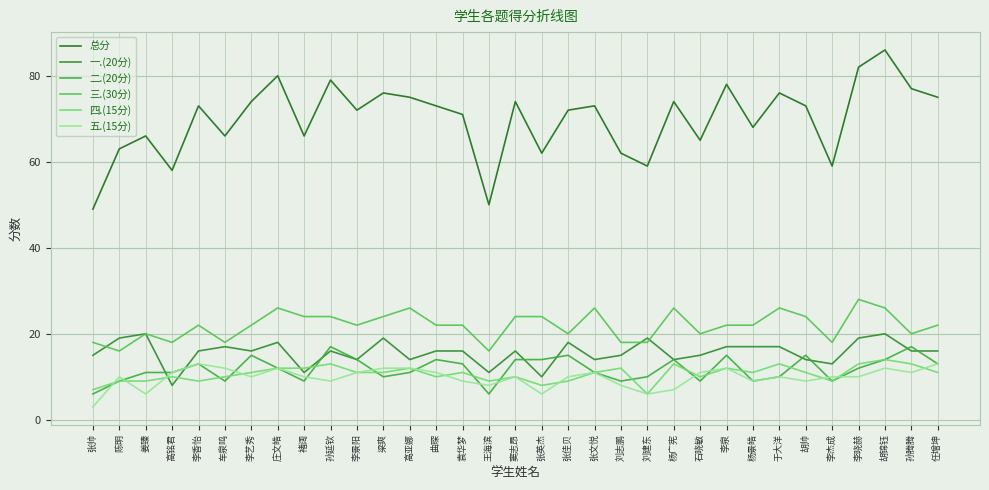

Reading left to right, what are all the values shown in this chart?

总分: 49	63	66	58	73	66	74	80	66	79	72	76	75	73	71	50	74	62	72	73	62	59	74	65	78	68	76	73	59	82	86	77	75
一.(20分): 15	19	20	8	16	17	16	18	11	16	14	19	14	16	16	11	16	10	18	14	15	19	14	15	17	17	17	14	13	19	20	16	16
二.(20分): 6	9	11	11	13	9	15	12	9	17	14	10	11	14	13	6	14	14	15	11	9	10	14	9	15	9	10	15	9	12	14	17	13
三.(30分): 18	16	20	18	22	18	22	26	24	24	22	24	26	22	22	16	24	24	20	26	18	18	26	20	22	22	26	24	18	28	26	20	22
四.(15分): 7	9	9	10	9	10	11	12	12	13	11	11	12	10	11	9	10	8	9	11	12	6	13	10	12	11	13	11	9	13	14	13	11
五.(15分): 3	10	6	11	13	12	10	12	10	9	11	12	12	11	9	8	10	6	10	11	8	6	7	11	12	9	10	9	10	10	12	11	13